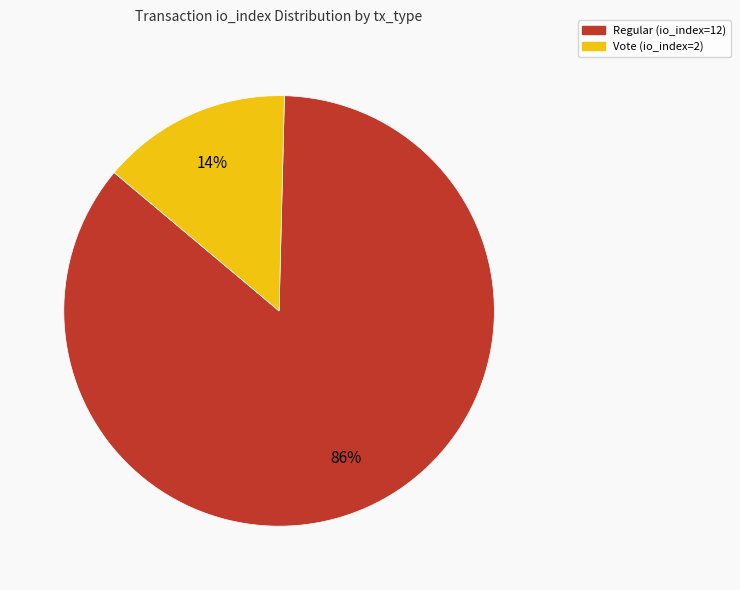

Which slice represents more than half of the pie?

Regular (io_index=12)